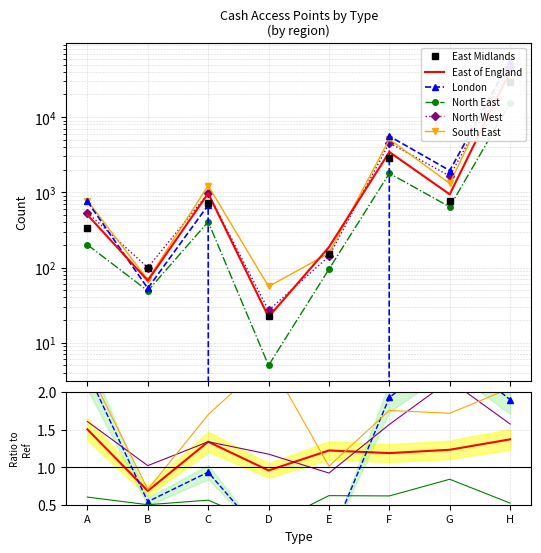

Reading left to right, transcribe all the data shown in this chart.

East Midlands: A=334.0	B=98.0	C=724.0	D=23.0	E=153.0	F=2898.0	G=764.0	H=29745.0
East of England: A=1.5	B=0.7	C=1.3	D=1.0	E=1.2	F=1.2	G=1.2	H=1.4
London: A=2.3	B=0.5	C=0.9	D=0.0	E=0.0	F=1.9	G=2.5	H=1.9
North East: A=0.6	B=0.5	C=0.6	D=0.2	E=0.6	F=0.6	G=0.8	H=0.5
North West: A=1.6	B=1.0	C=1.3	D=1.2	E=0.9	F=1.6	G=2.2	H=1.6
South East: A=2.3	B=0.7	C=1.7	D=2.4	E=1.0	F=1.8	G=1.7	H=2.0